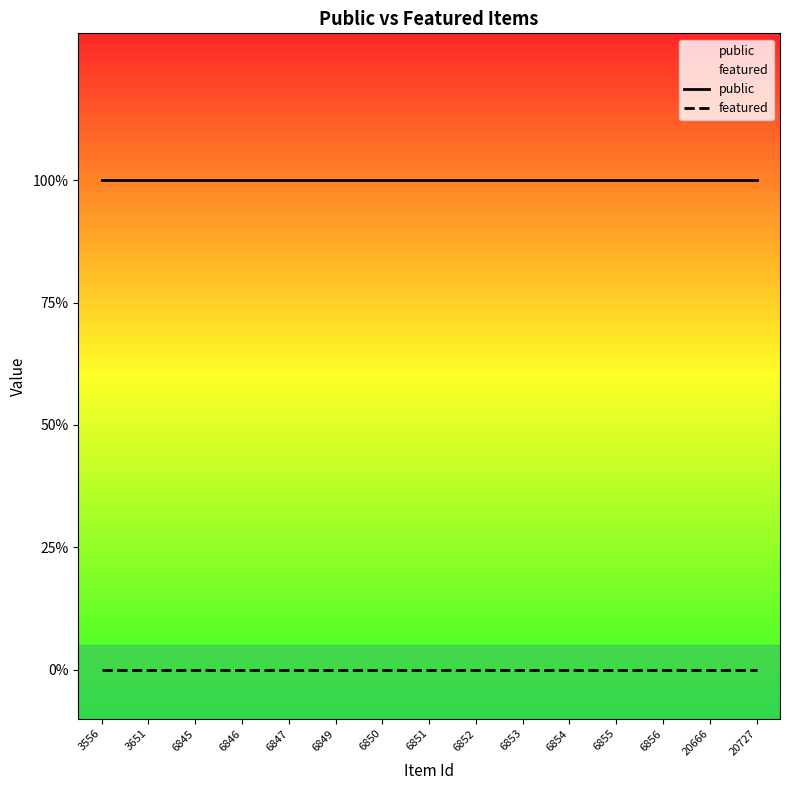

Which series has the widest spread of values?

public